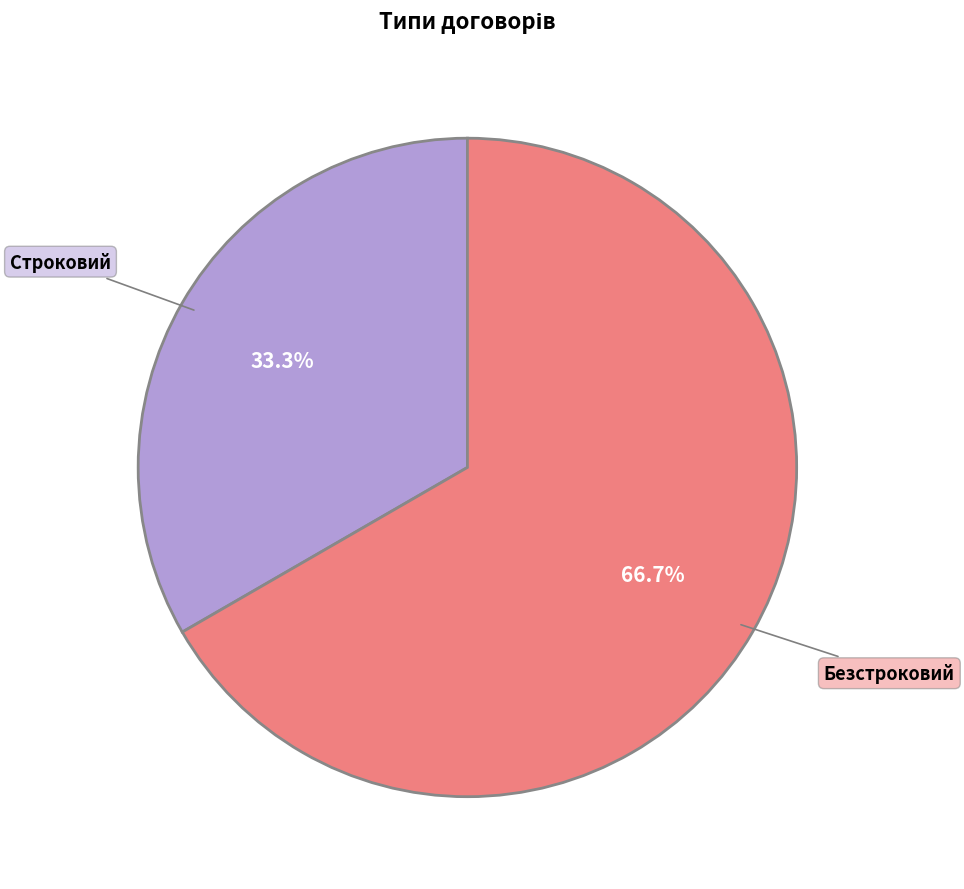

Does any single category account for the majority?

Yes